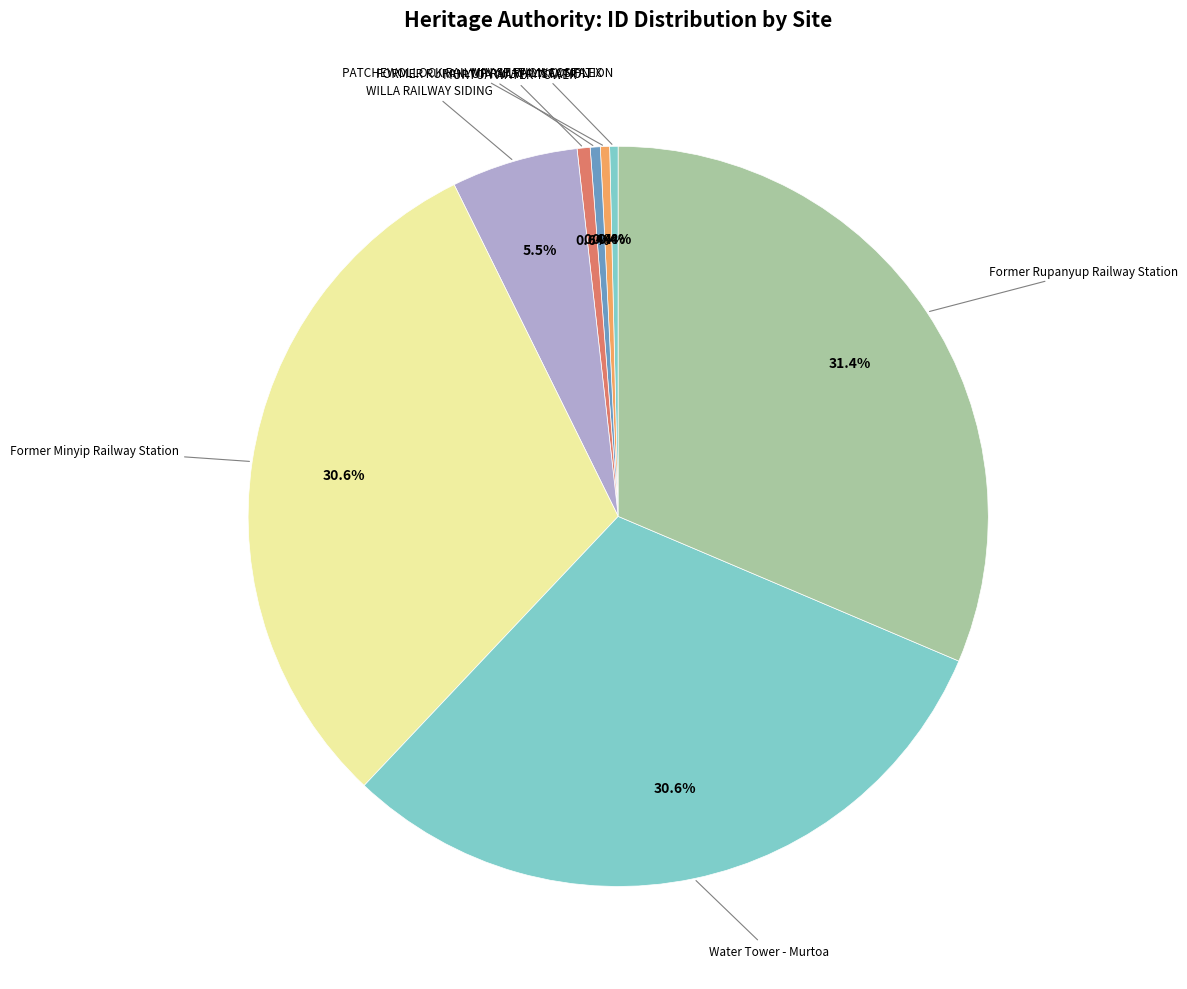

Is Water Tower - Murtoa the majority of the pie?

No